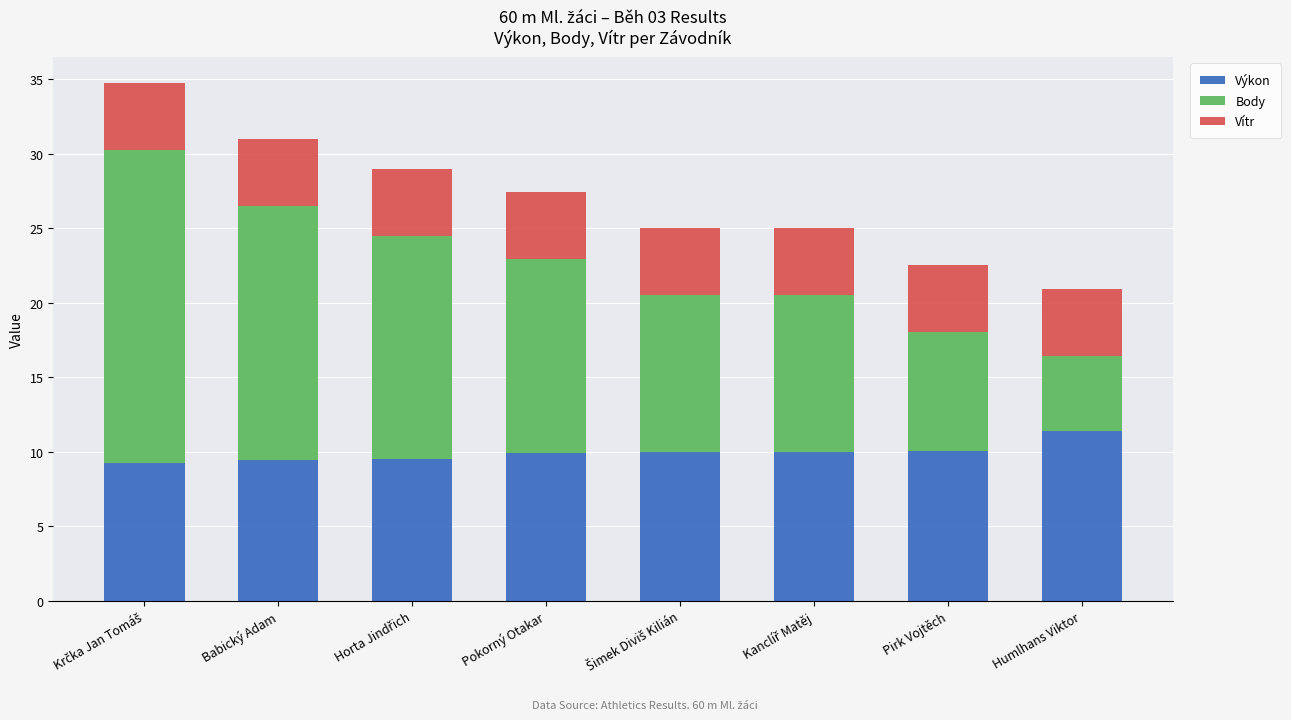

At which label does Výkon reach its peak?

Humlhans Viktor